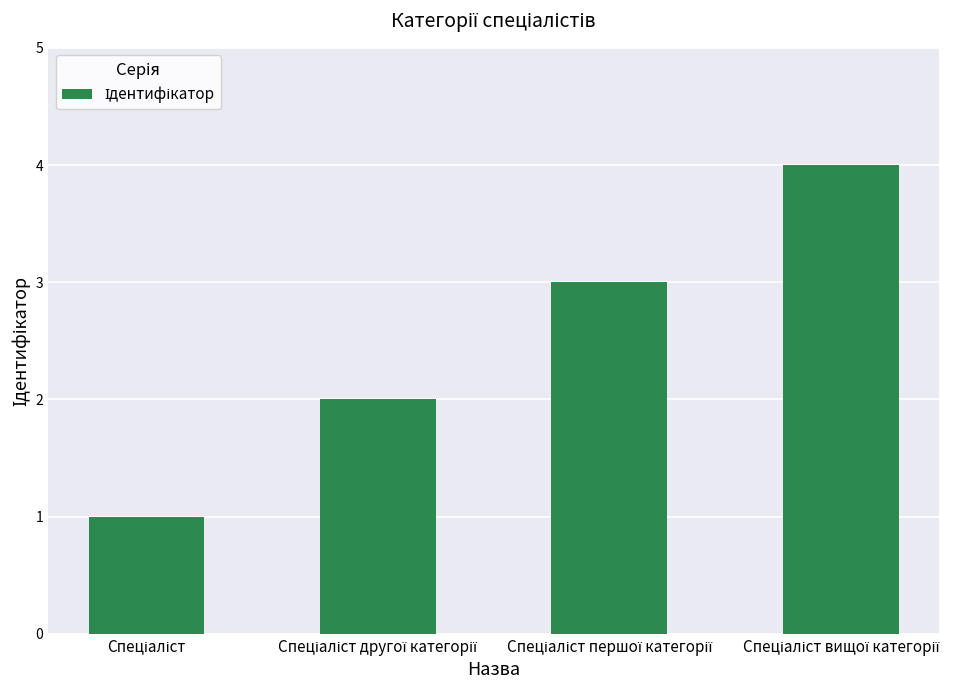

How many categories are shown in the chart?

4